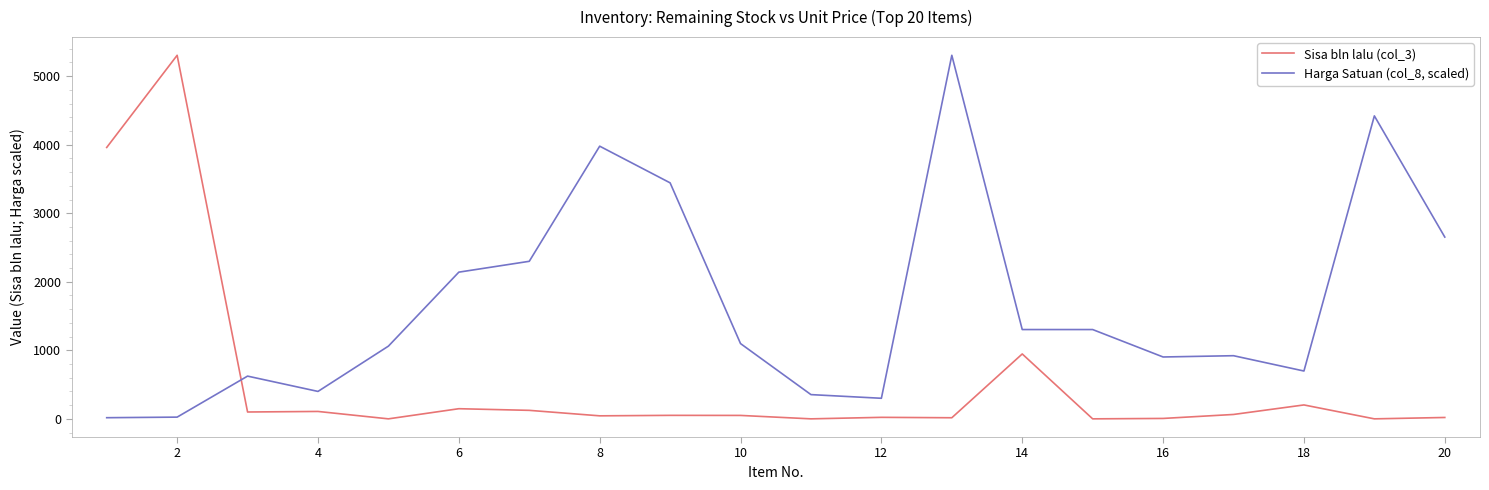

What is the maximum value for Sisa bln lalu (col_3)?

5305.0